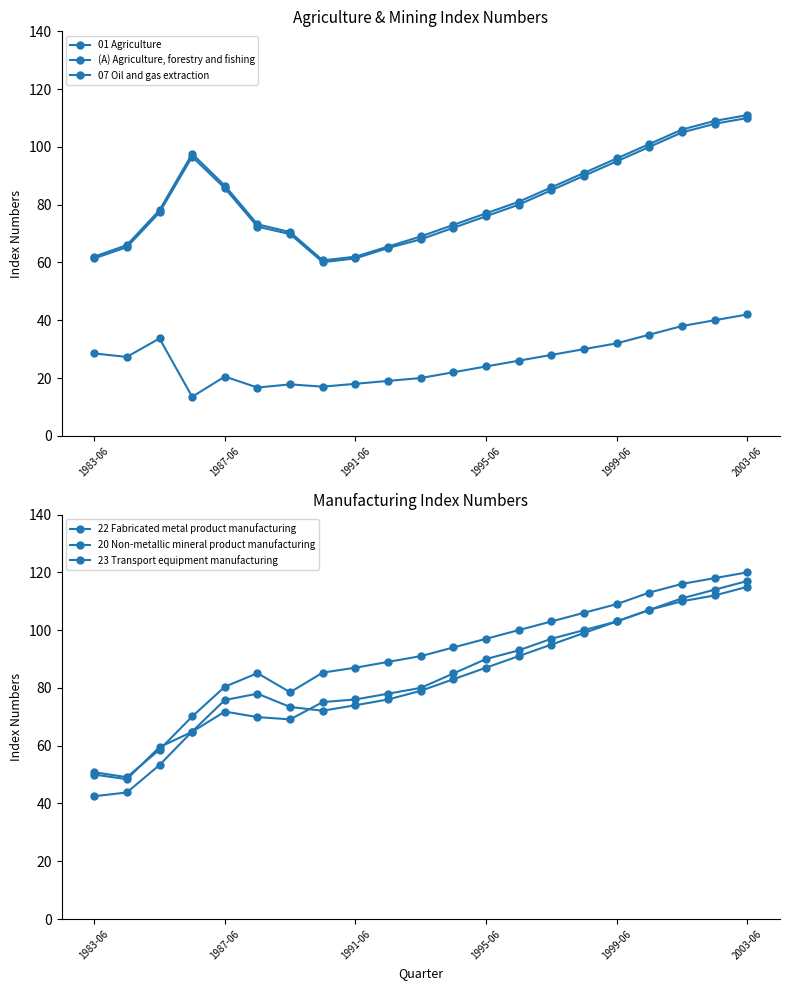

What is the sum of all 20 Non-metallic mineral product manufacturing values?

1900.9